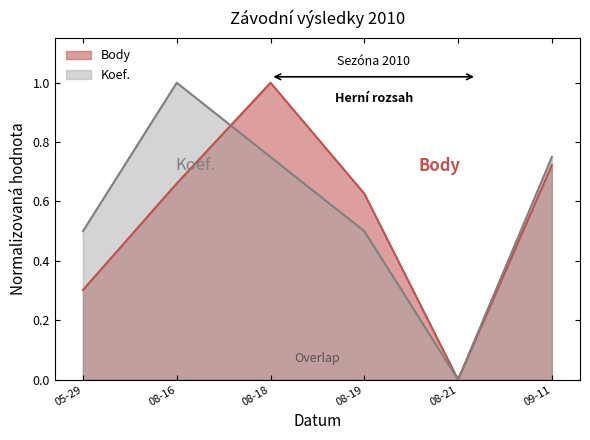

Count the number of data series in this chart.

2